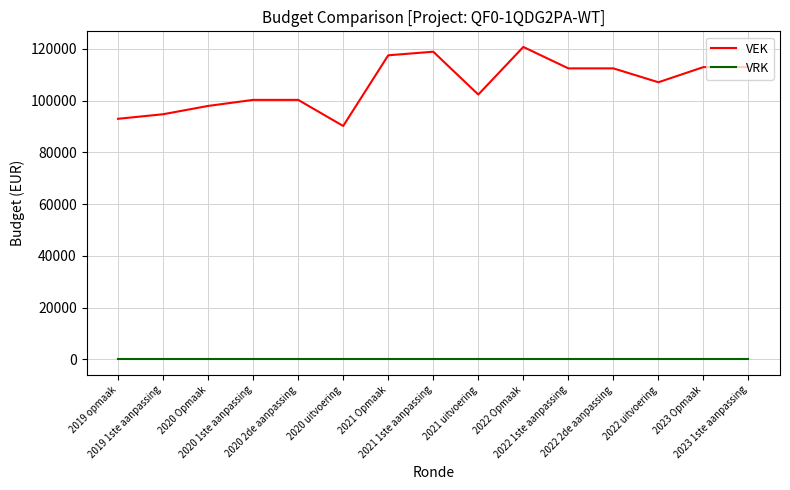

What is the sum of the VEK values at 2020 Opmaak and 2022 uitvoering?

204963